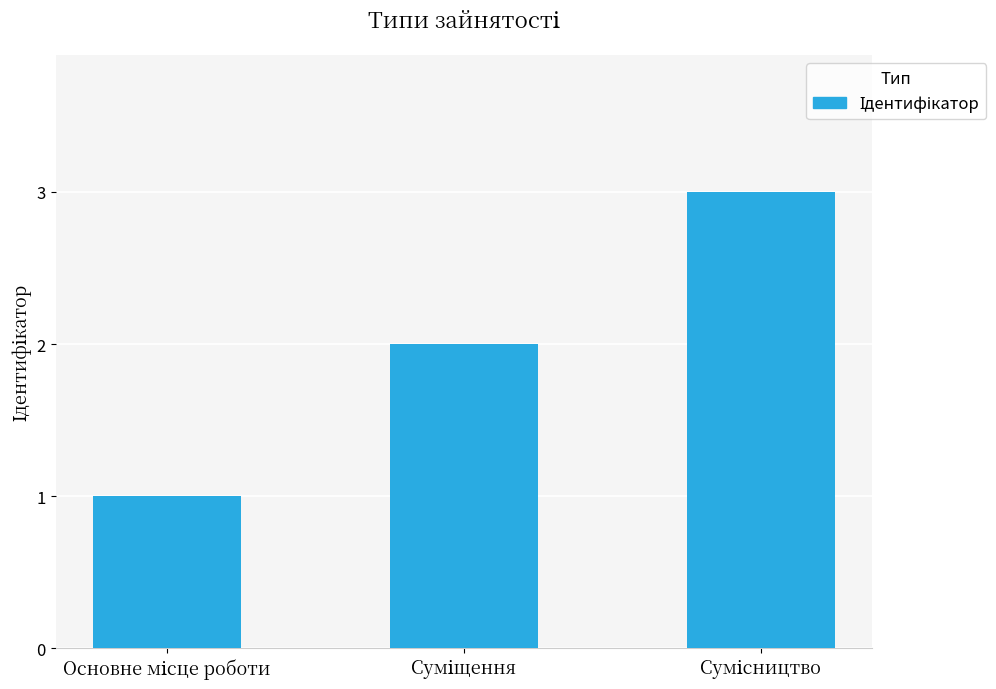

What is the greatest value displayed?

3